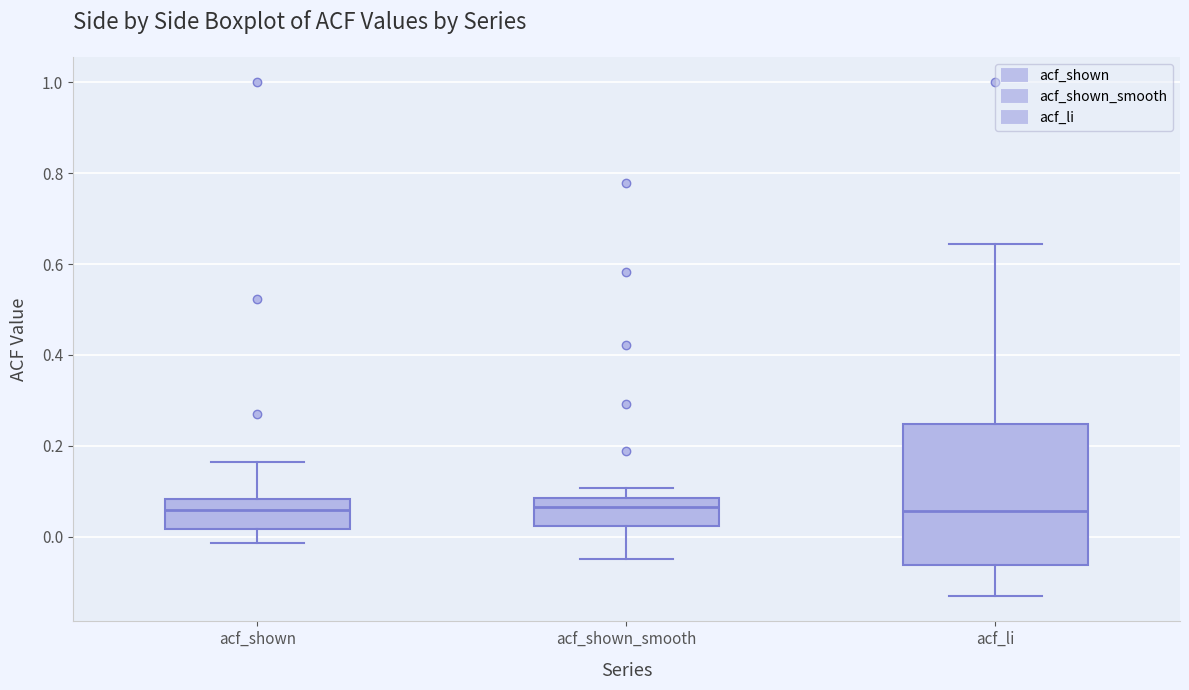

Reading left to right, read every box against the y-axis: the position of its median line, the range the box covers, and the ends of its whiskers. The values are not printed on the chart, so give them approximately, as read against the axis.

acf_shown: median 0.06, box 0.02 to 0.08, whiskers -0.02 to 0.16
acf_shown_smooth: median 0.06, box 0.02 to 0.08, whiskers -0.04 to 0.10
acf_li: median 0.06, box -0.06 to 0.24, whiskers -0.12 to 0.64